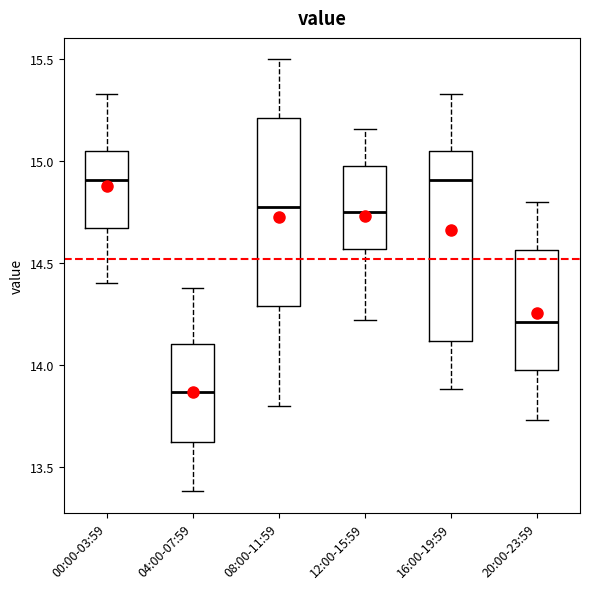

Reading left to right, transcribe this box plot: for each box, give where its median line is, the range the box spans, and where its two whiskers end, as read against the y-axis. The values are not printed on the chart, so give them approximately, as read against the axis.

00:00-03:59: median 14.90, box 14.65 to 15.05, whiskers 14.40 to 15.35
04:00-07:59: median 13.85, box 13.60 to 14.10, whiskers 13.40 to 14.40
08:00-11:59: median 14.80, box 14.30 to 15.20, whiskers 13.80 to 15.50
12:00-15:59: median 14.75, box 14.55 to 15.00, whiskers 14.20 to 15.15
16:00-19:59: median 14.90, box 14.10 to 15.05, whiskers 13.90 to 15.35
20:00-23:59: median 14.20, box 13.95 to 14.55, whiskers 13.75 to 14.80